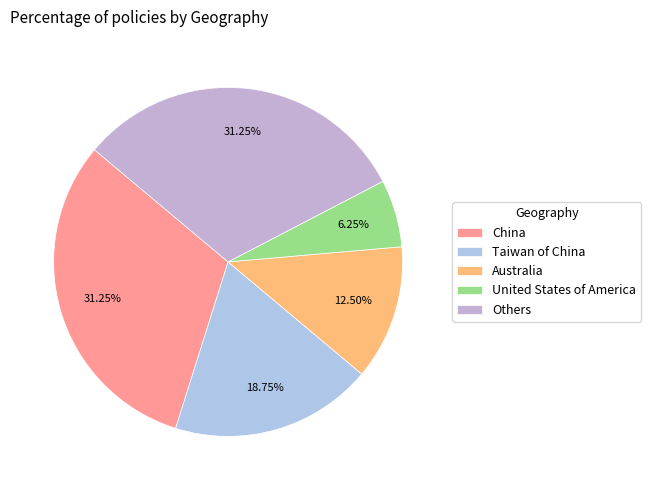

To the nearest percent, what is the difference between the Australia and United States of America slice percentages?

6%